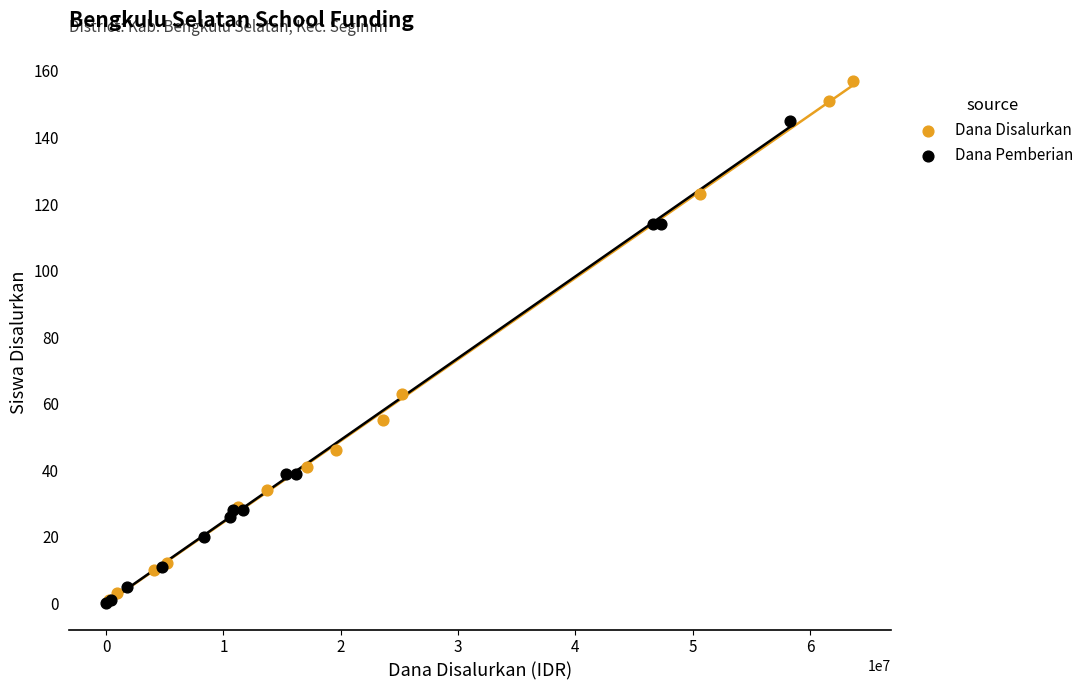

Which series has the widest spread of Y values?

Dana Disalurkan